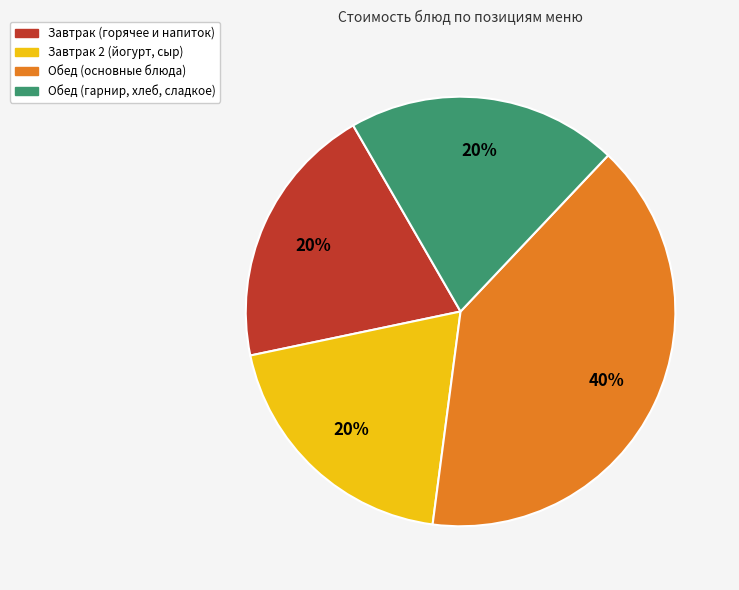

Does any single category account for the majority?

No